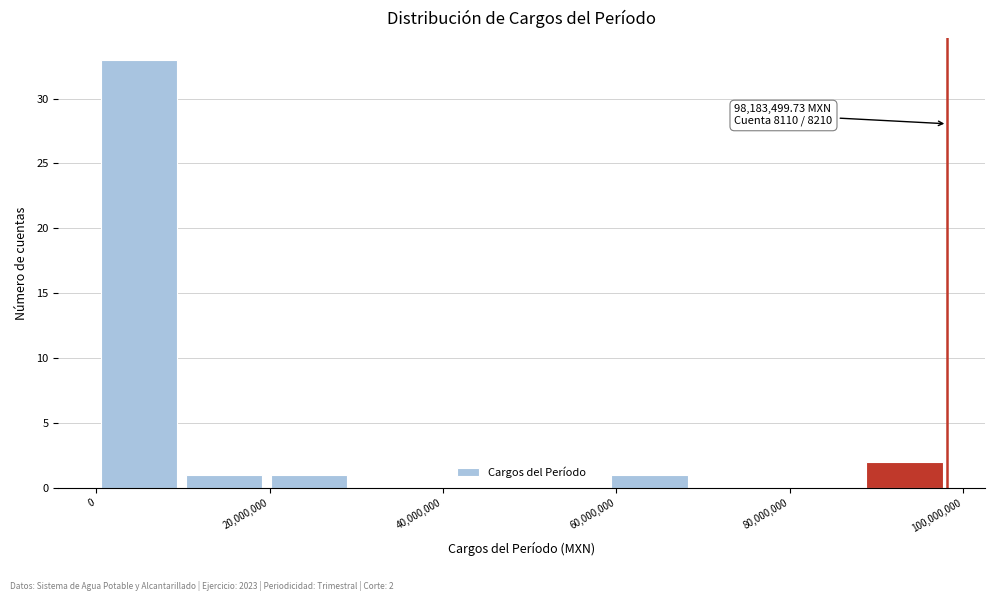

Which range on the x-axis has the tallest bar?

0 to 10000000